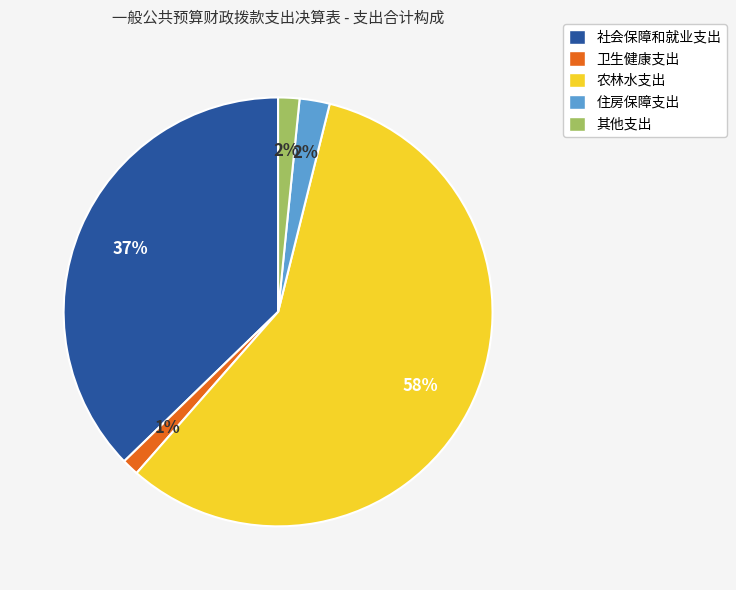

What is the majority slice?

农林水支出